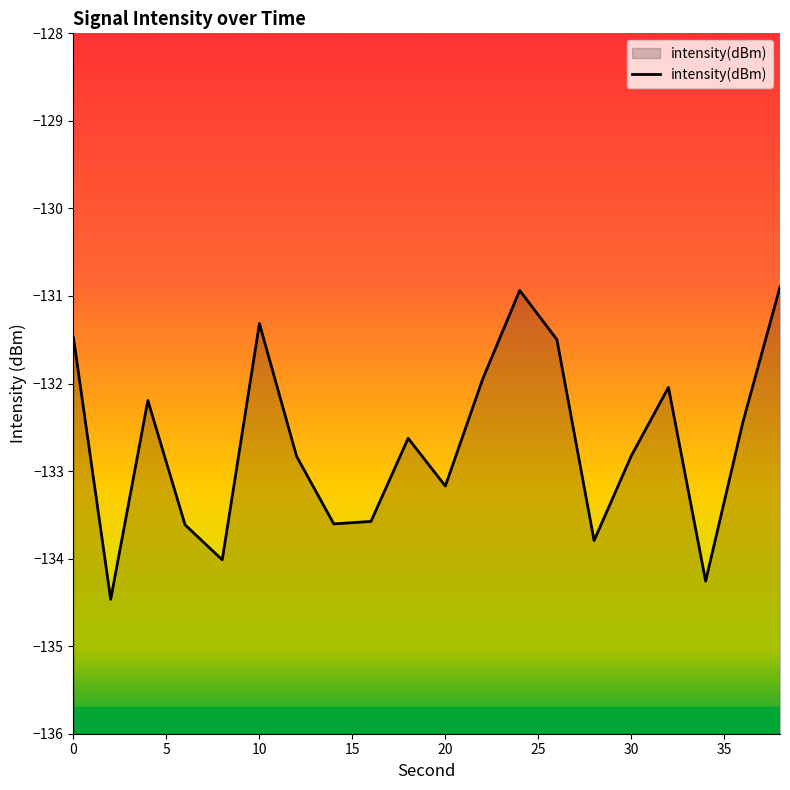

The chart shows a value of -77.0 at 4. True or false?

False